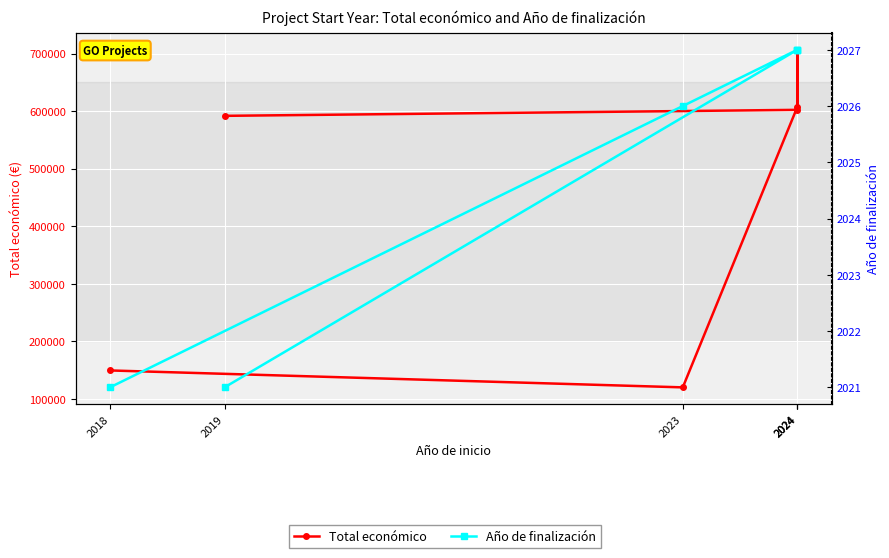

Which series has the largest range (max minus min)?

Total económico